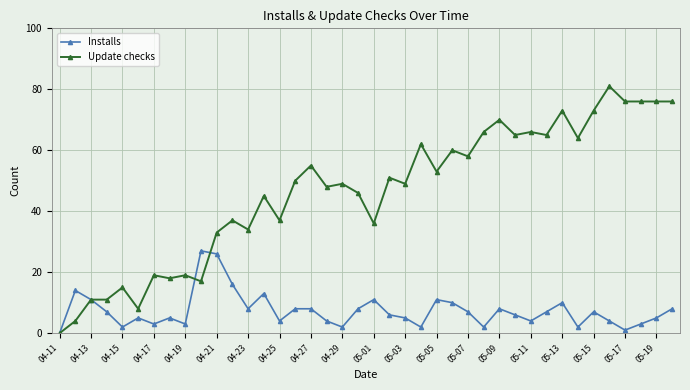

What is the value of the Installs point at the 11th from the left?

26